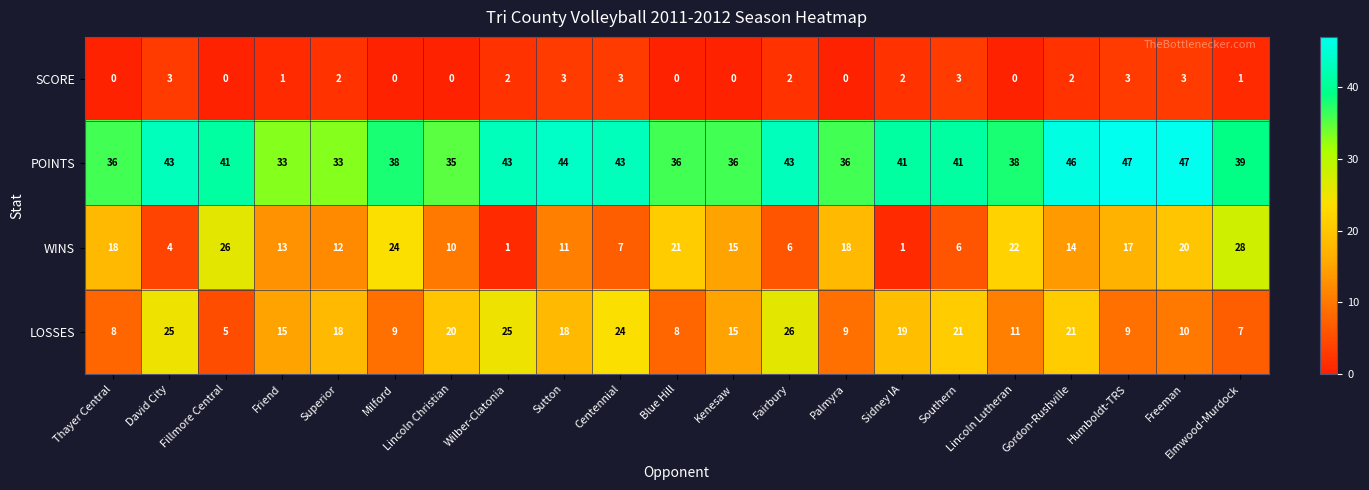

The SCORE series shows 0 at Fillmore Central. True or false?

True